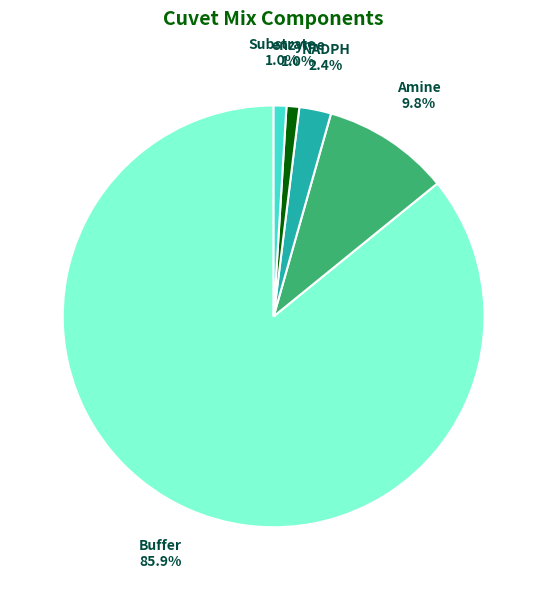

Which category has the smallest portion of the pie?

enzyme